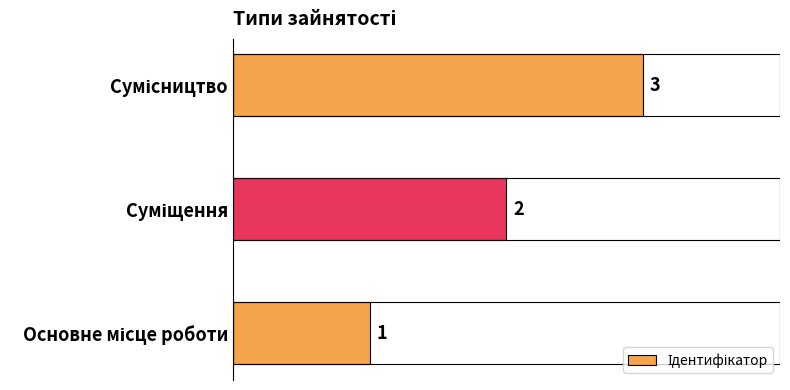

Count the values in the range 1 to 3.

3